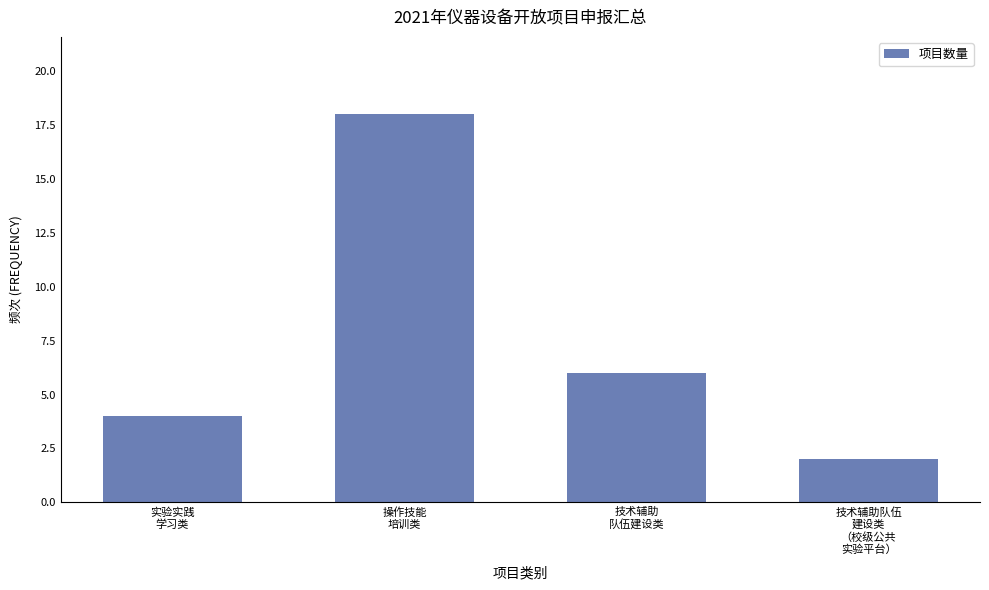

Is it true that the value at 技术辅助
队伍建设类 is 6?

True